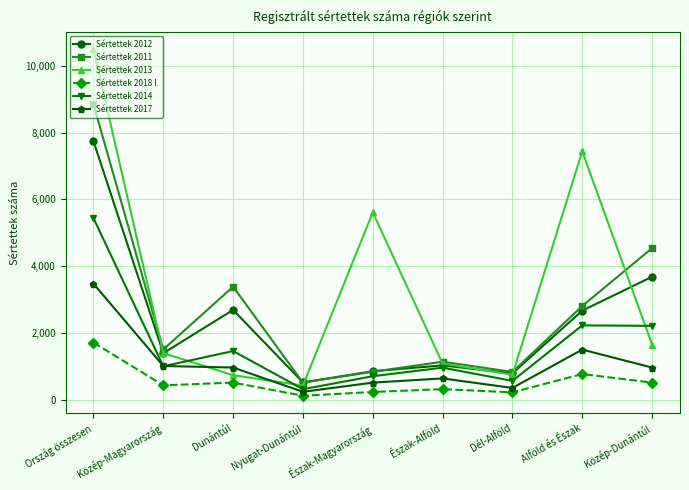

True or false: Sértettek 2017 and Sértettek 2018 I. cross at least once.

False